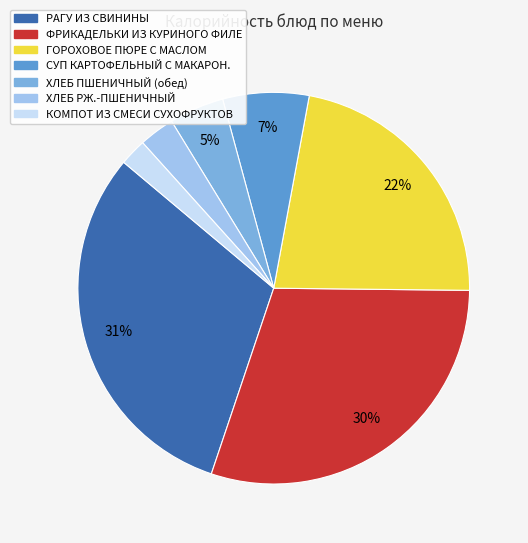

To the nearest percent, what is the average slice percentage?

14%